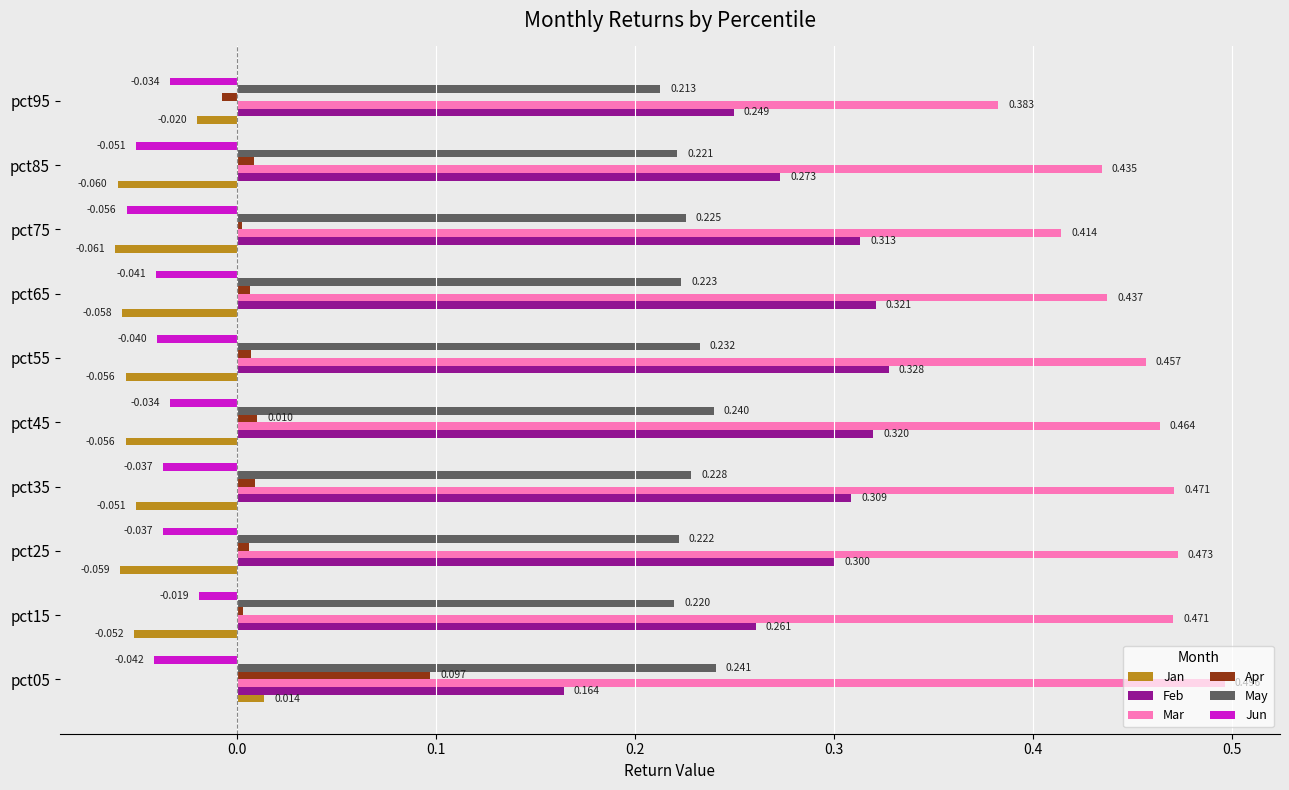

Which series has the largest total across all categories?

Mar